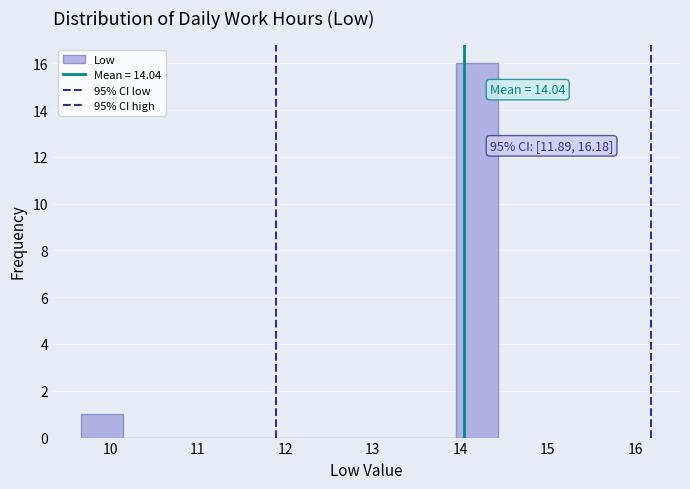

Over which range of the x-axis is the bar tallest?

14.0 to 14.4